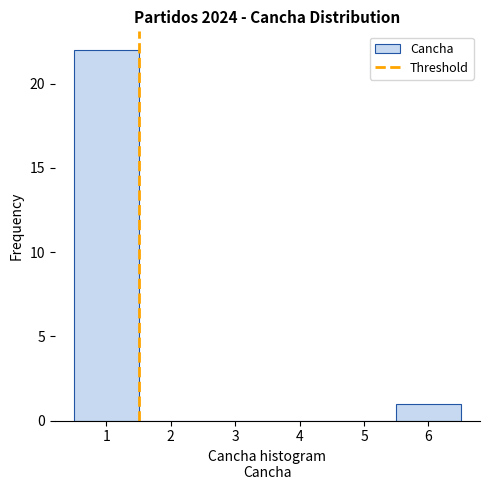

Reading left to right, transcribe this chart: for each bar, give the range it covers on the x-axis and its height. The values are not printed on the chart, so give them approximately, as read against the axis.

0.5 to 1.5: 22
1.5 to 2.5: 0
2.5 to 3.5: 0
3.5 to 4.5: 0
4.5 to 5.5: 0
5.5 to 6.5: 1